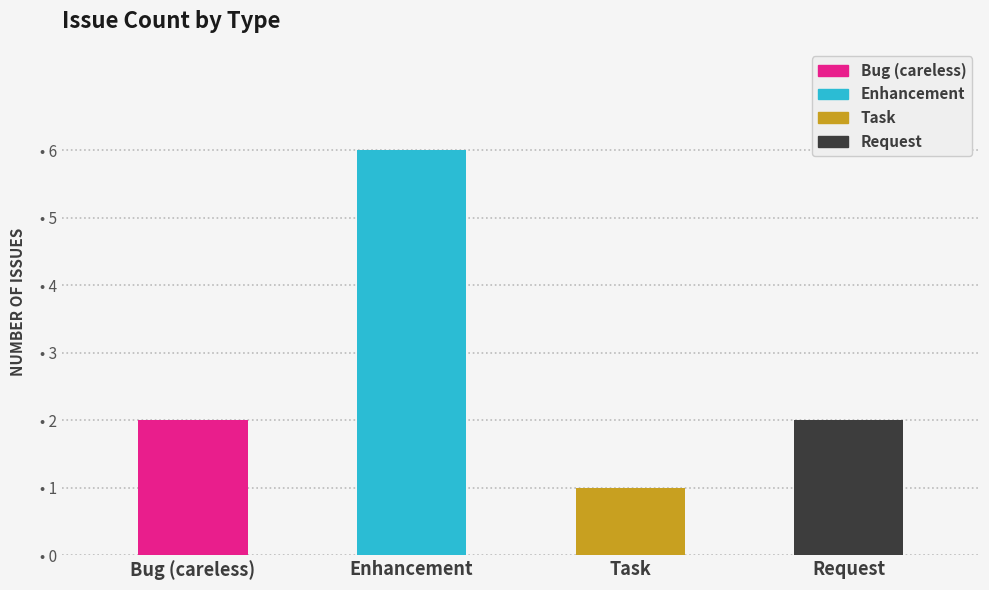

Where is the data nearest to the value 3?

バグ（ケアレスミス）